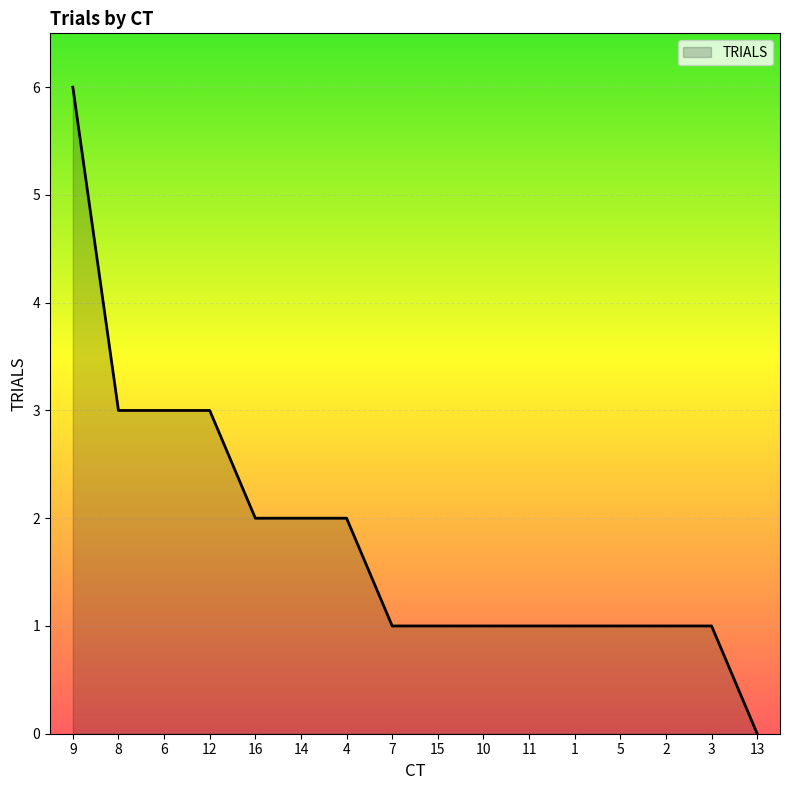

What is the change in value from 9 to 2?

-5